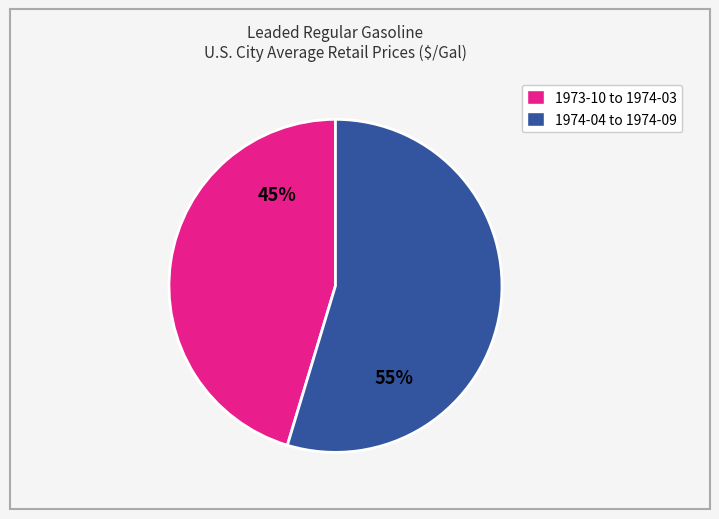

Is there a majority slice in this chart?

Yes